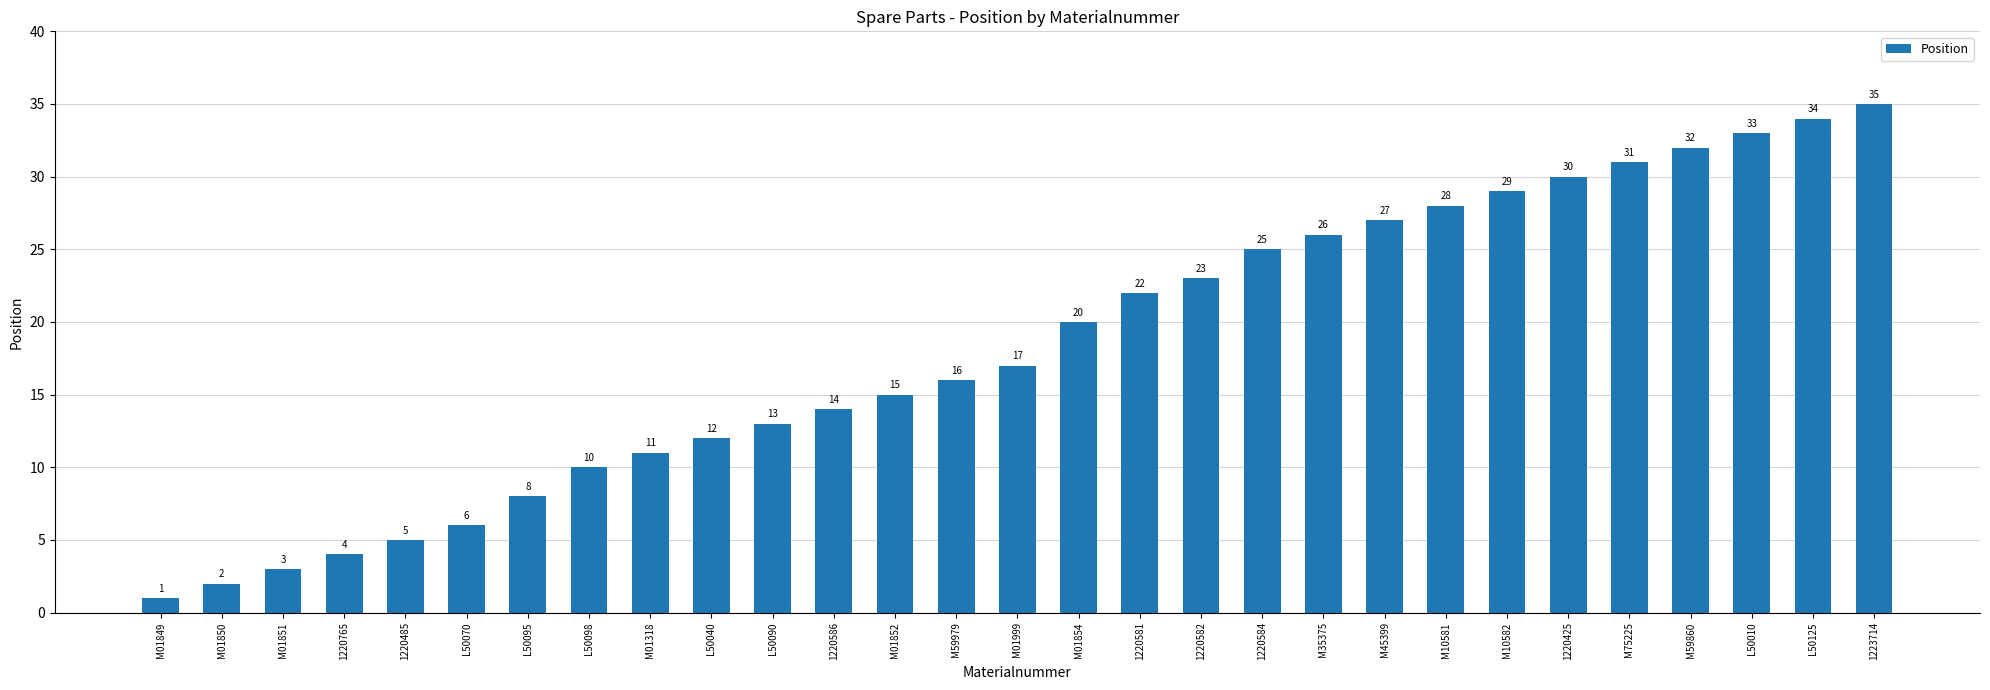

Where is the data nearest to the value 18?

M01999